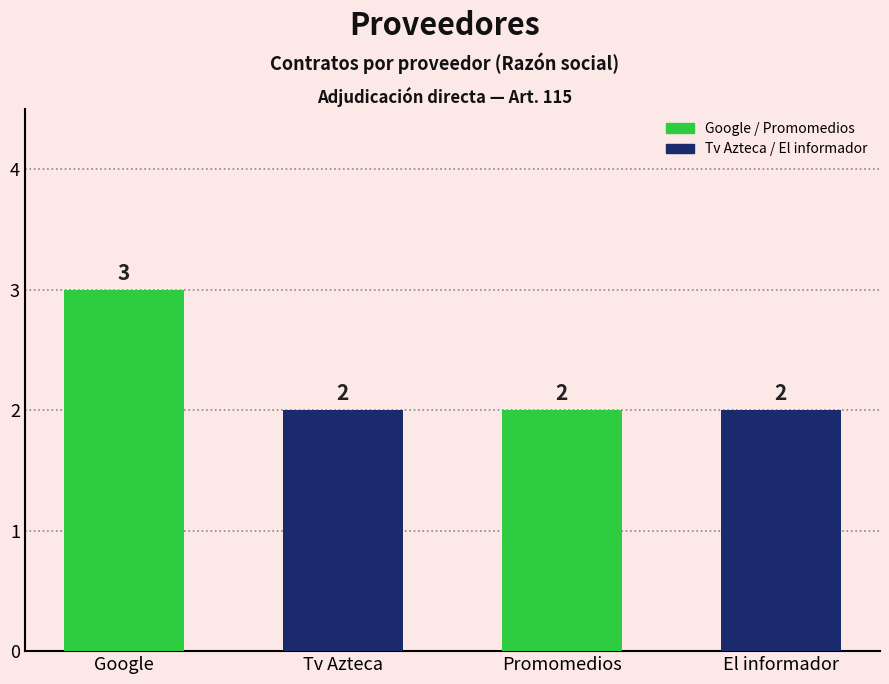

Does the chart contain any negative values?

No